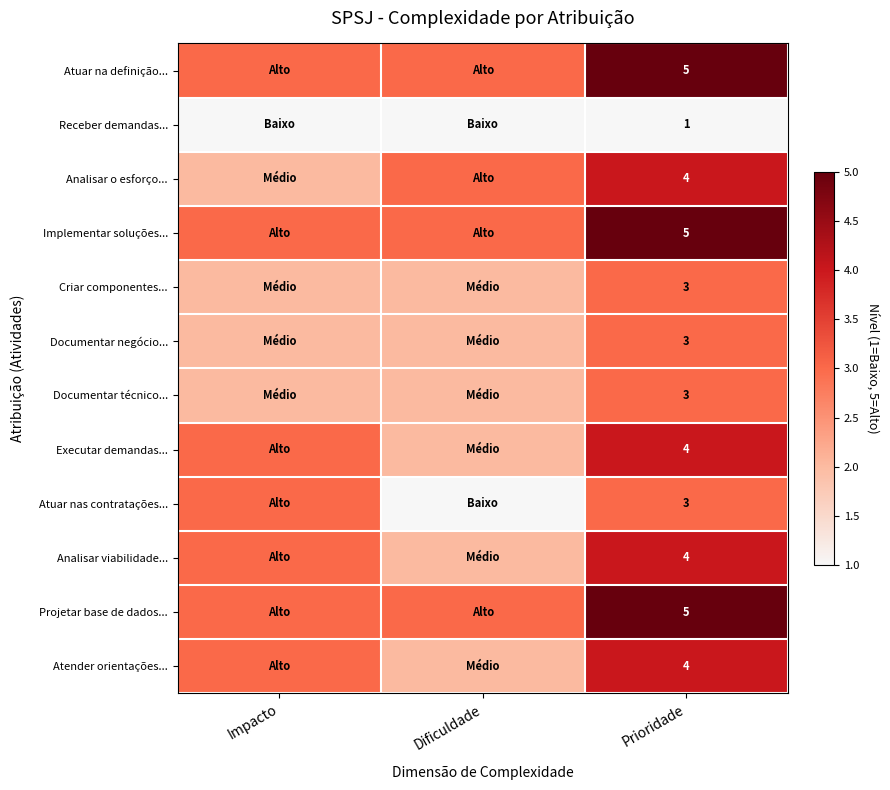

Between Prioridade and Impacto, which is larger?

Prioridade